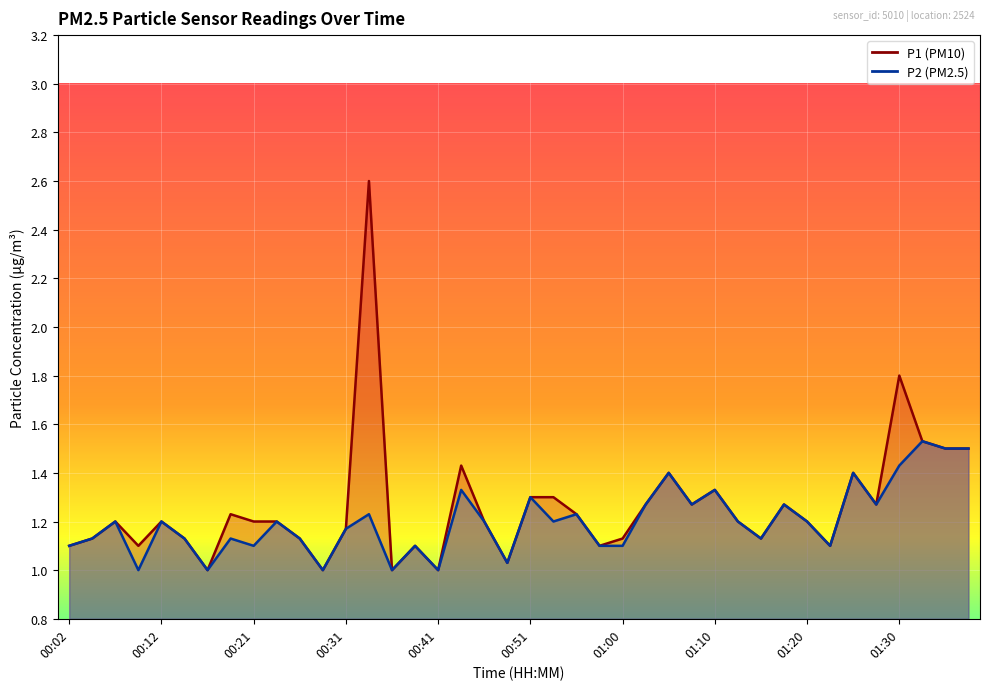

What is the average value of the P2 series?

1.2